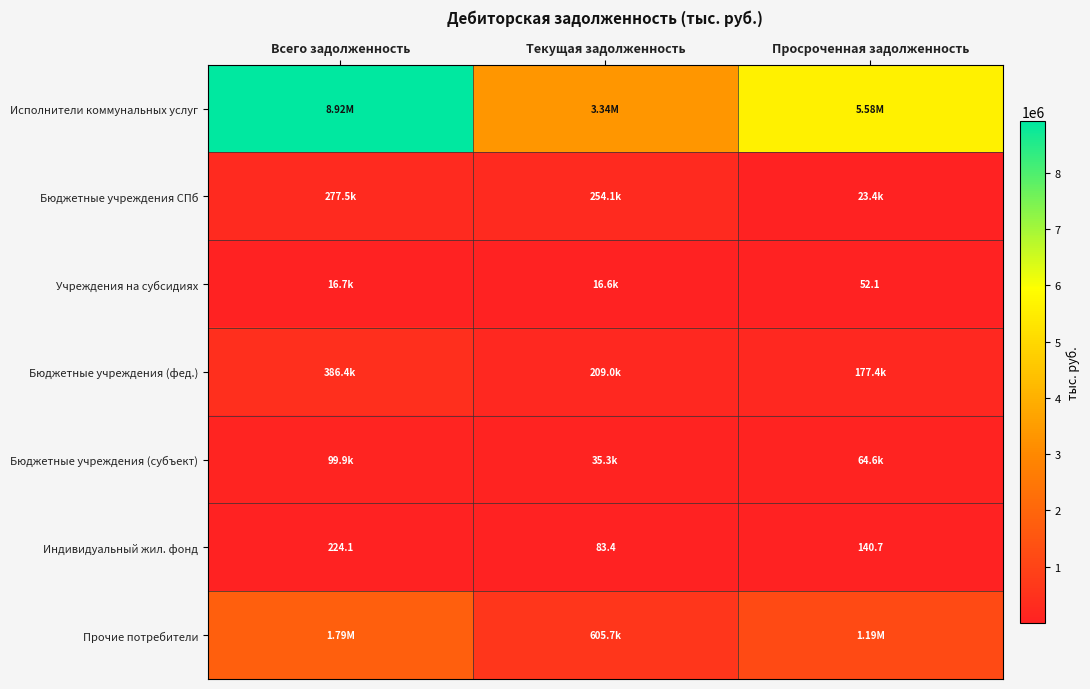

Which label corresponds to the smallest value in the chart?

Просроченная задолженность